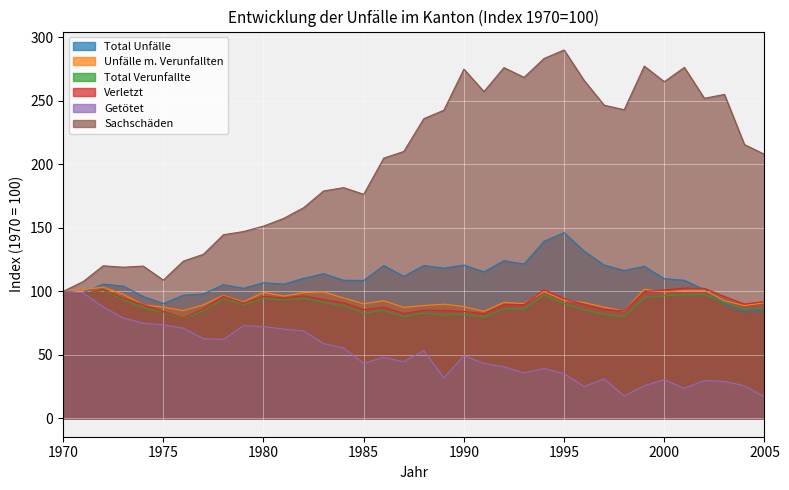

At which label is Getötet closest to 58?

1983